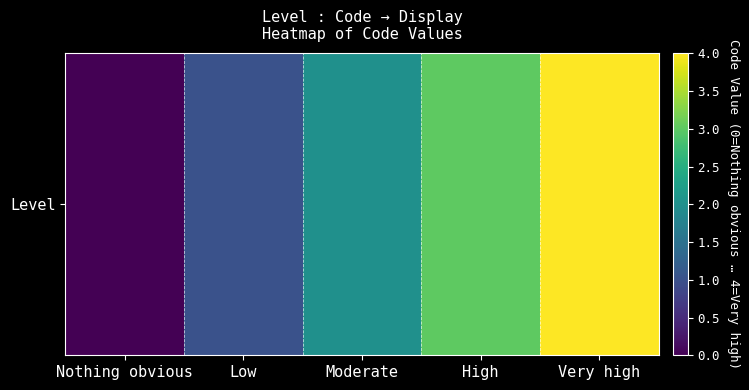

Is it true that the value at Low is 1?

True